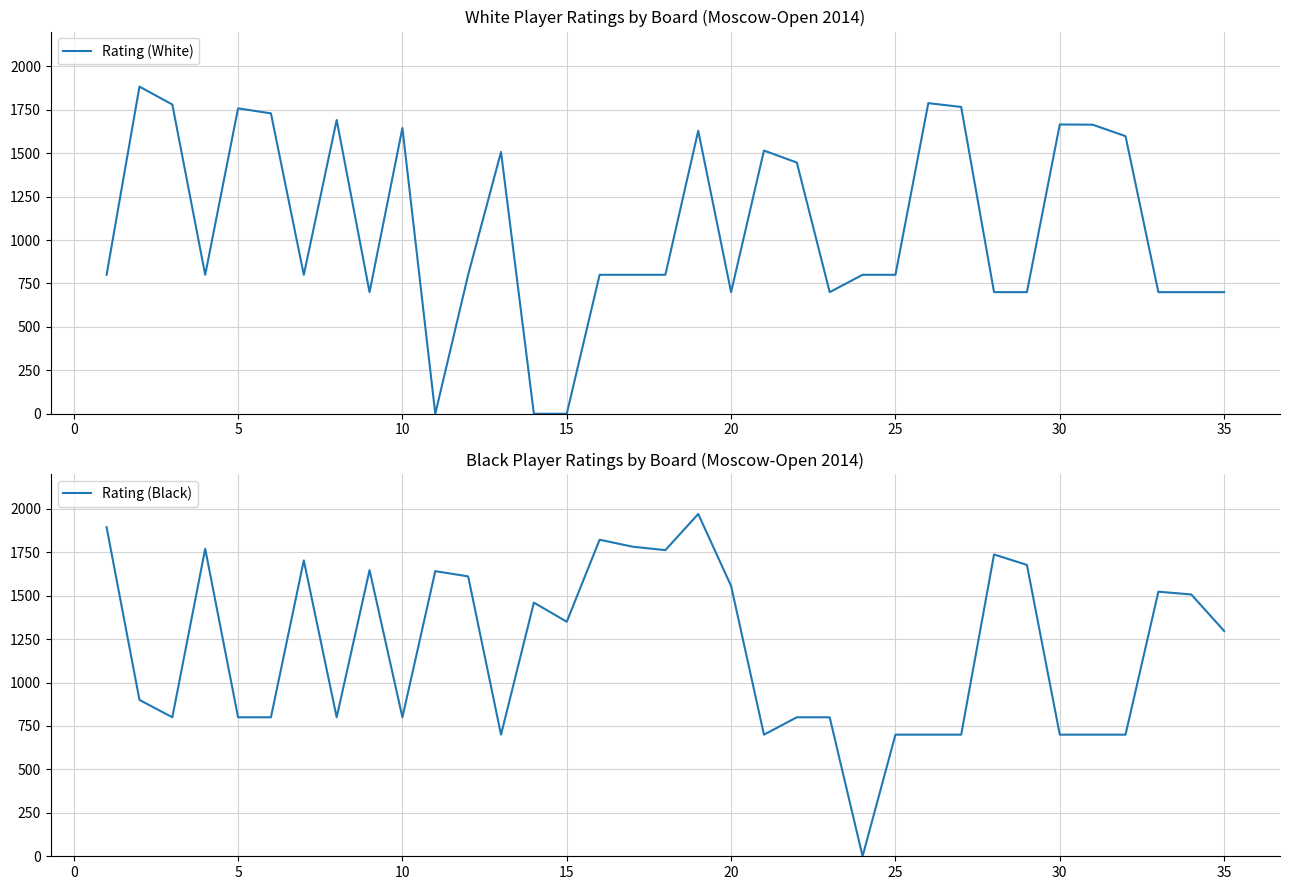

Does the chart have visible grid lines?

Yes